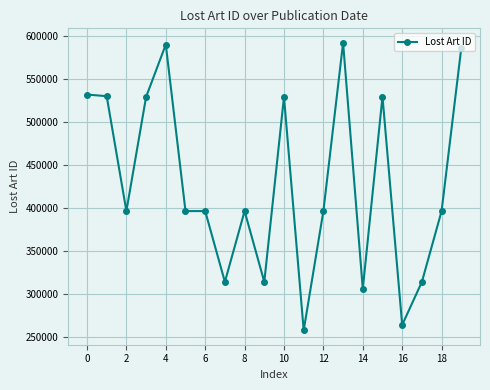

What is the maximum value shown in the chart?

592574